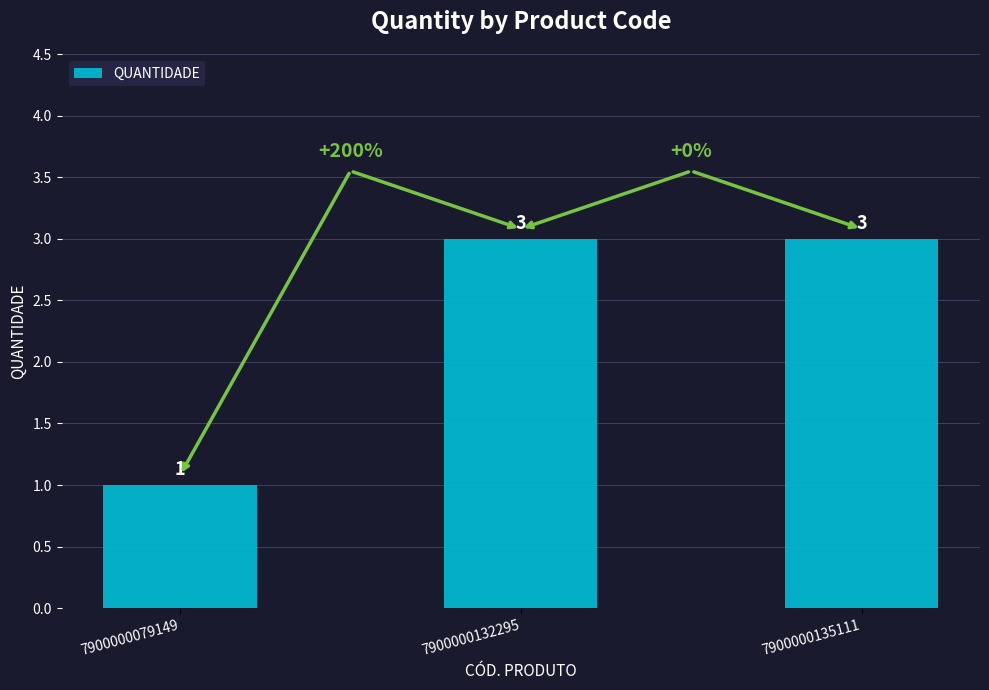

What is the sum of the values at 7900000132295 and 7900000135111?

6